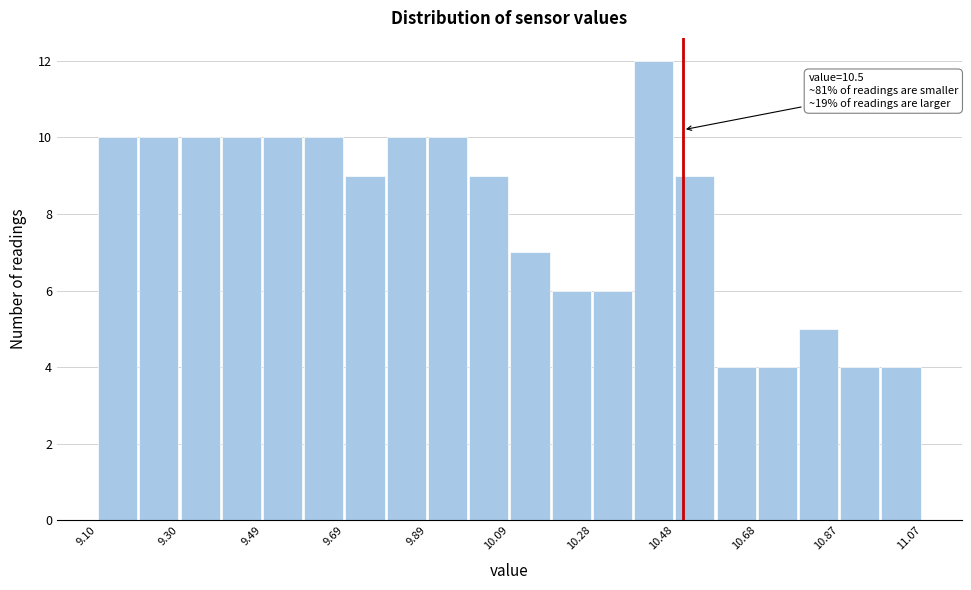

Which range on the x-axis has the tallest bar?

10.38 to 10.48